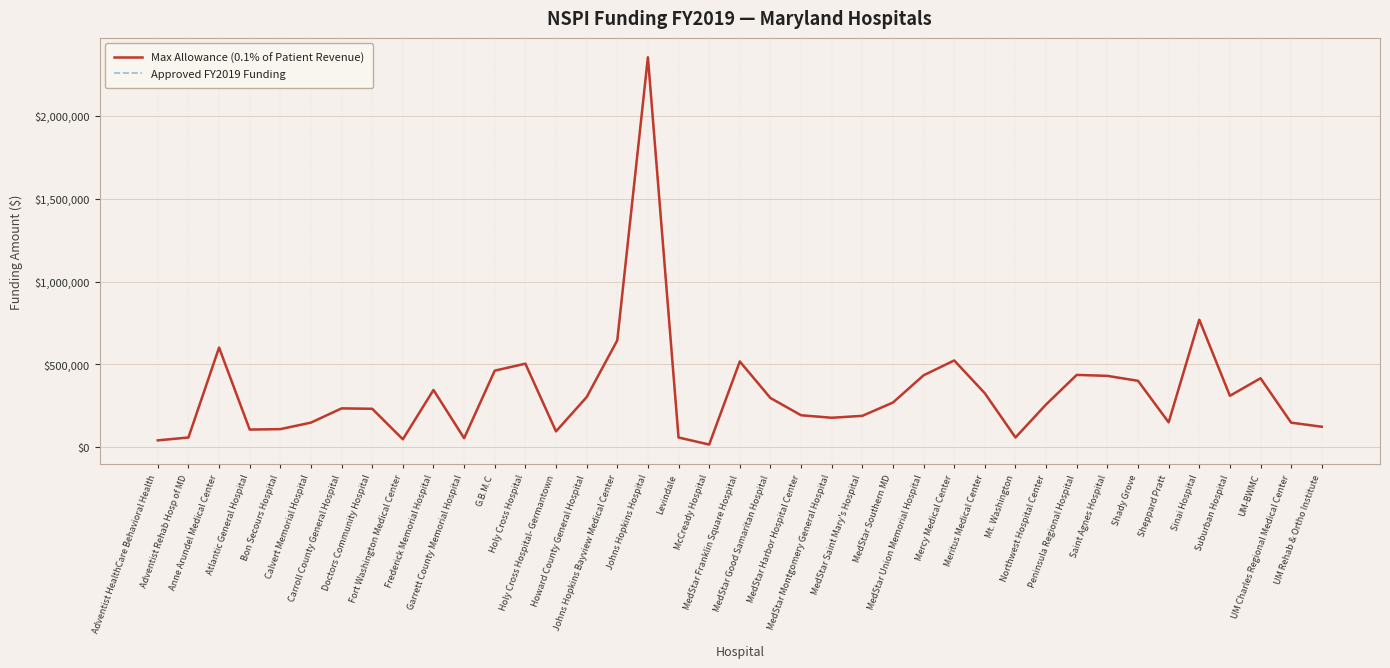

True or false: Max Allowance (0.1% of Patient Revenue) and Approved FY2019 Funding intersect in this chart.

False